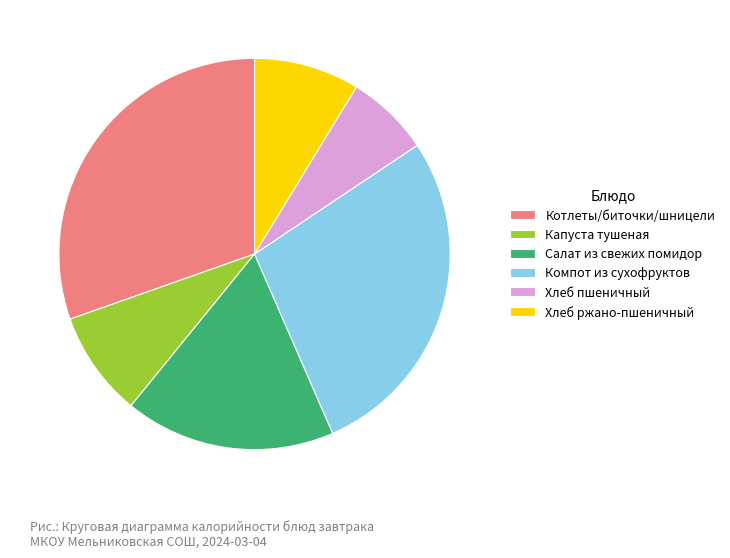

The Хлеб пшеничный slice represents 1% of the pie. True or false?

False